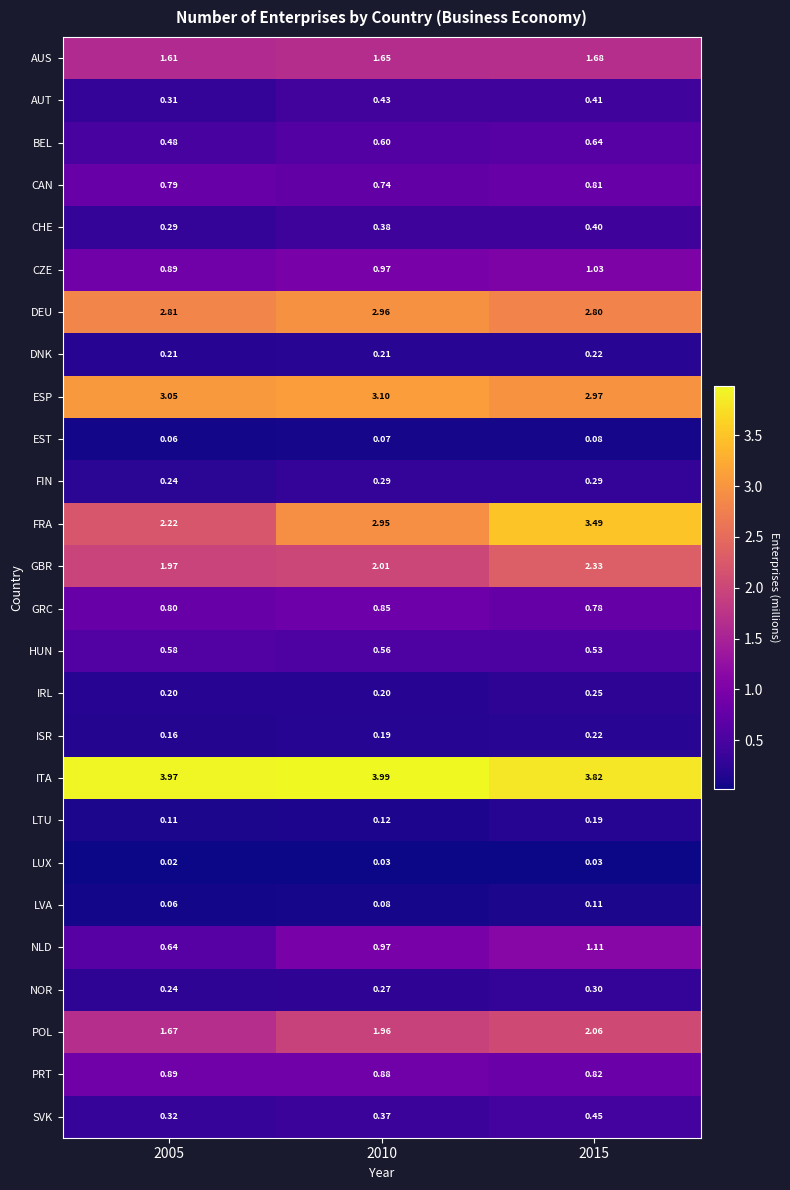

Which series has the largest total across all categories?

ITA